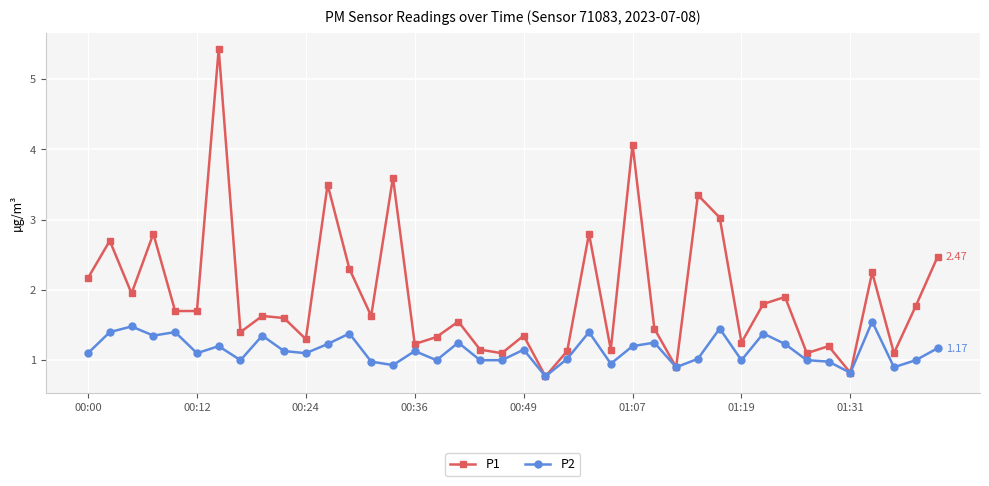

How many lines are shown in the chart?

2